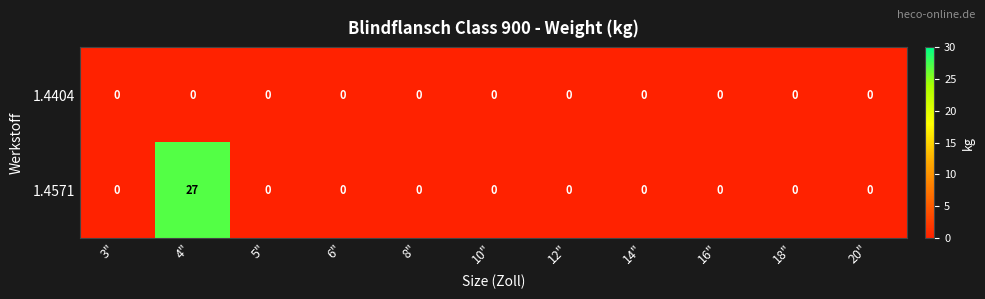

How many distinct data groups are displayed?

2